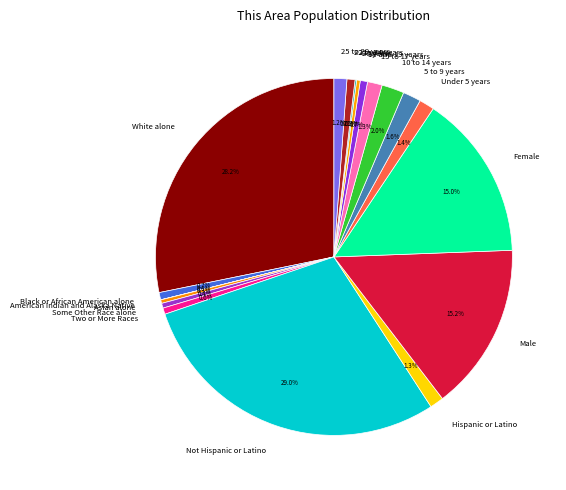

Which category has the biggest portion of the pie?

Not Hispanic or Latino